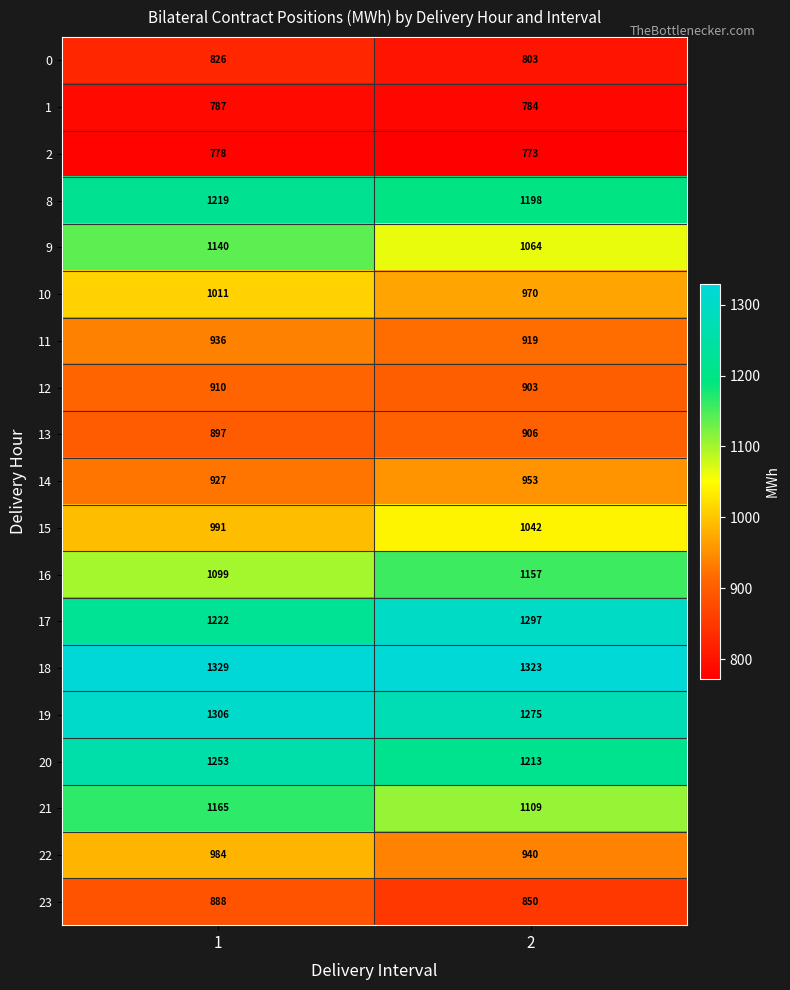

What is the difference between the maximum and minimum values in the 10 series?

41